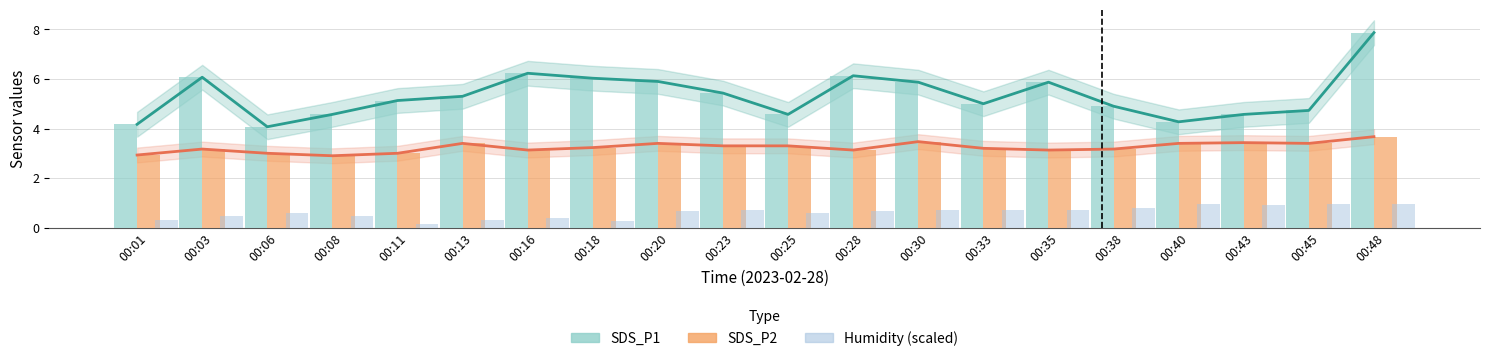

What is the sum of all SDS_P1 values?

106.7